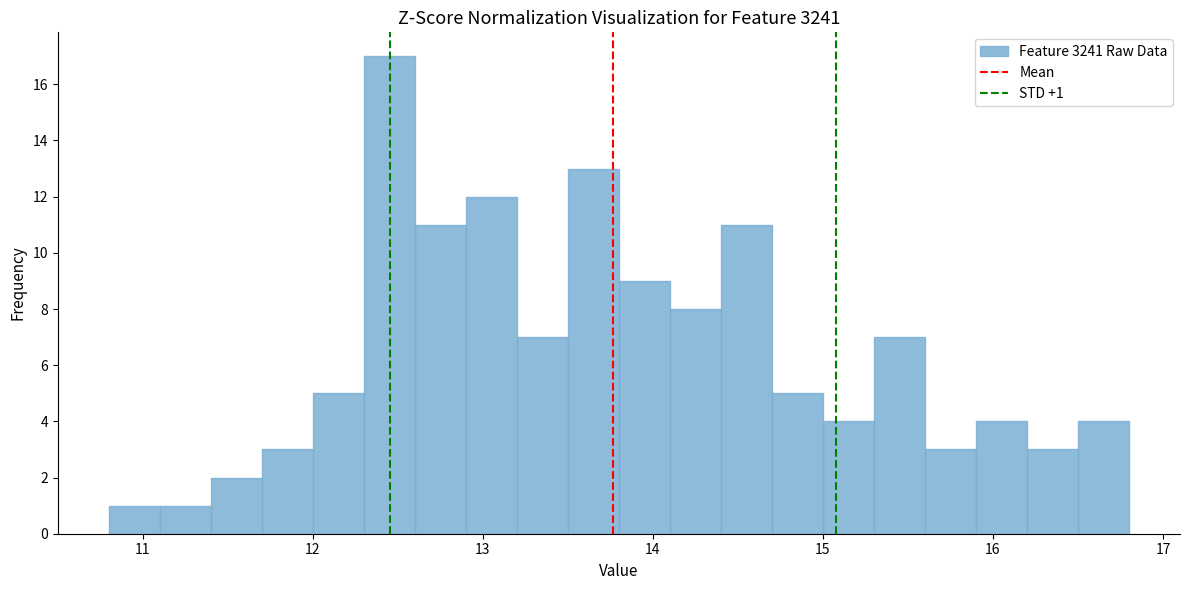

Read against the x-axis, roughly where is the centre of the tallest bar?

12.5